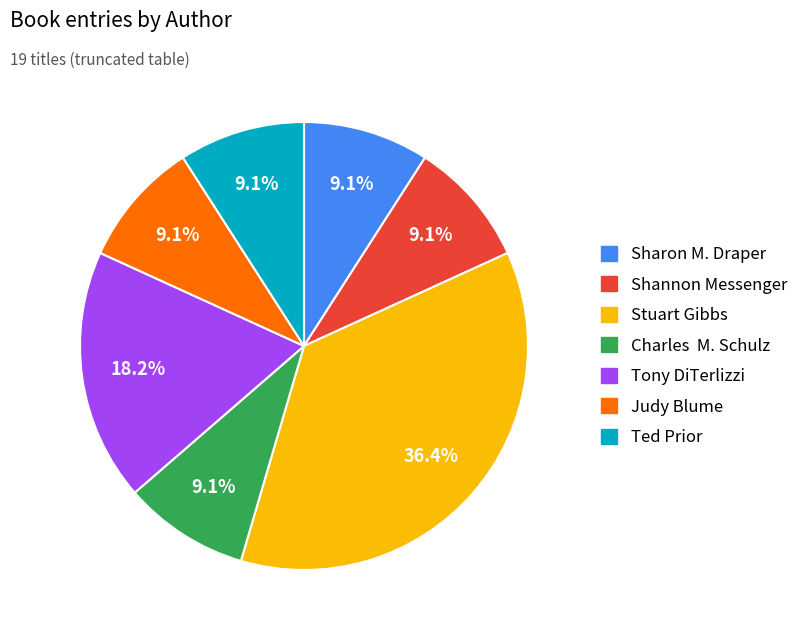

Does any single category account for the majority?

No